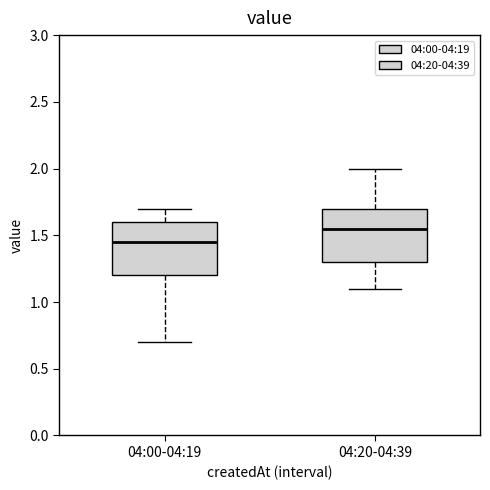

Reading left to right, transcribe this box plot: for each box, give where its median line is, the range the box spans, and where its two whiskers end, as read against the y-axis. The values are not printed on the chart, so give them approximately, as read against the axis.

04:00-04:19: median 1.45, box 1.20 to 1.60, whiskers 0.70 to 1.70
04:20-04:39: median 1.55, box 1.30 to 1.70, whiskers 1.10 to 2.00